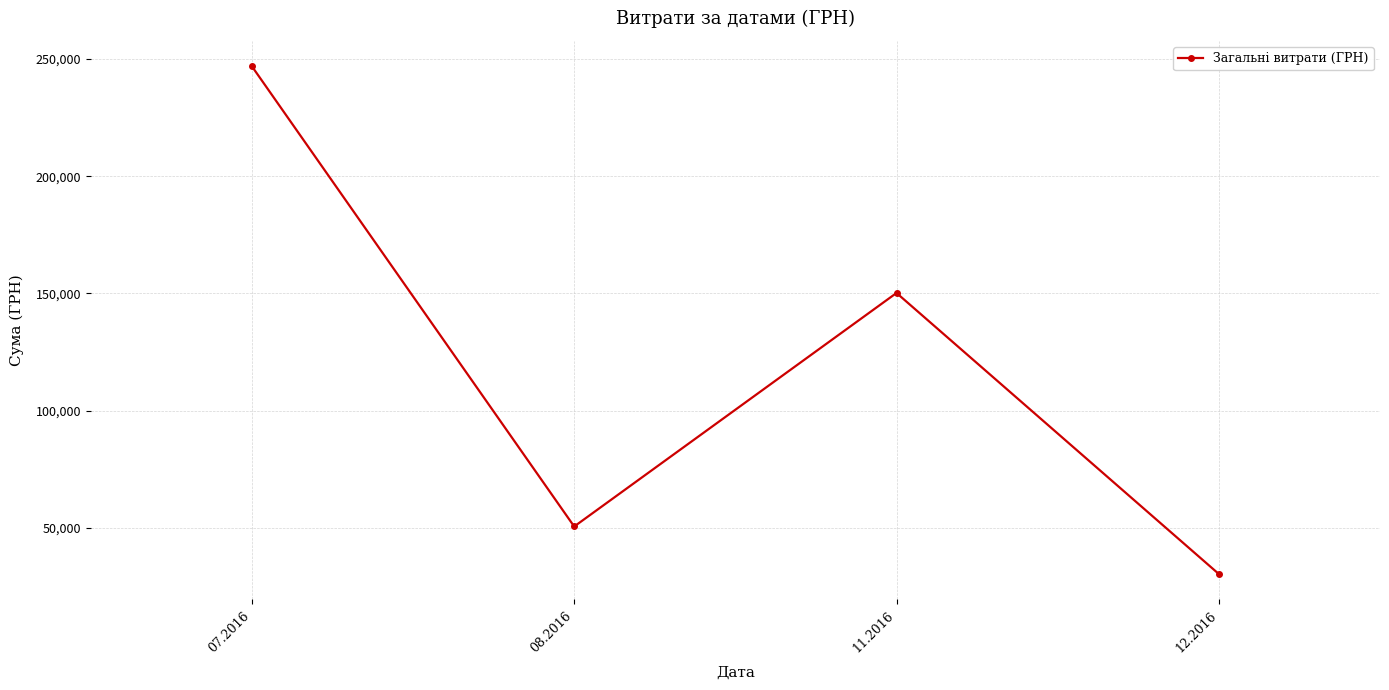

List the labels in order of value, largest first.

07.2016, 11.2016, 08.2016, 12.2016